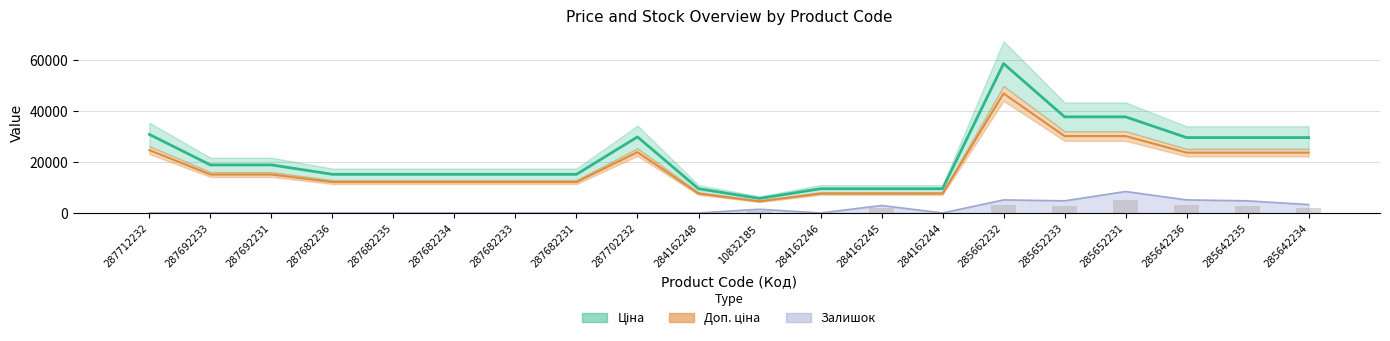

Which series has the largest total across all categories?

Ціна